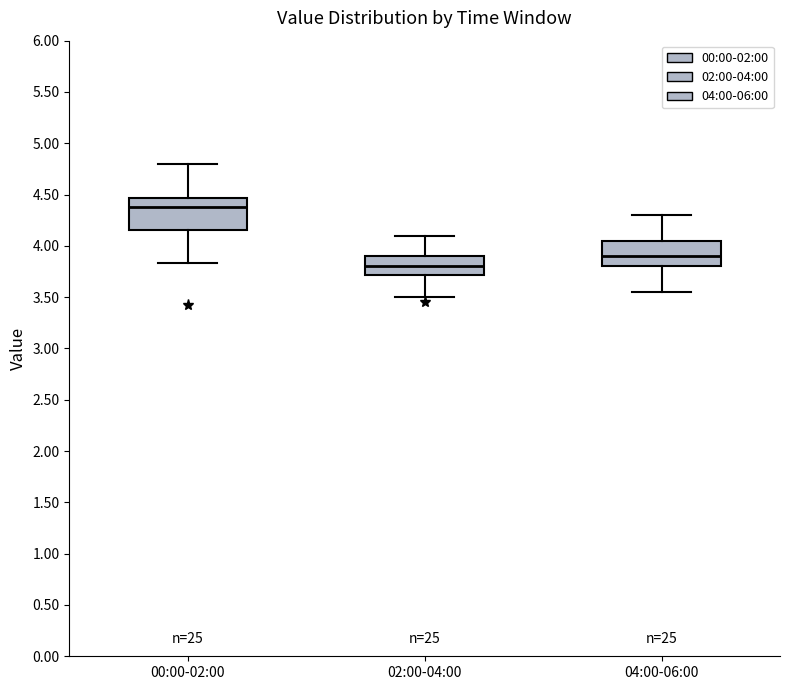

Comparing the boxes themselves (not the whiskers), which one is the tallest?

00:00-02:00